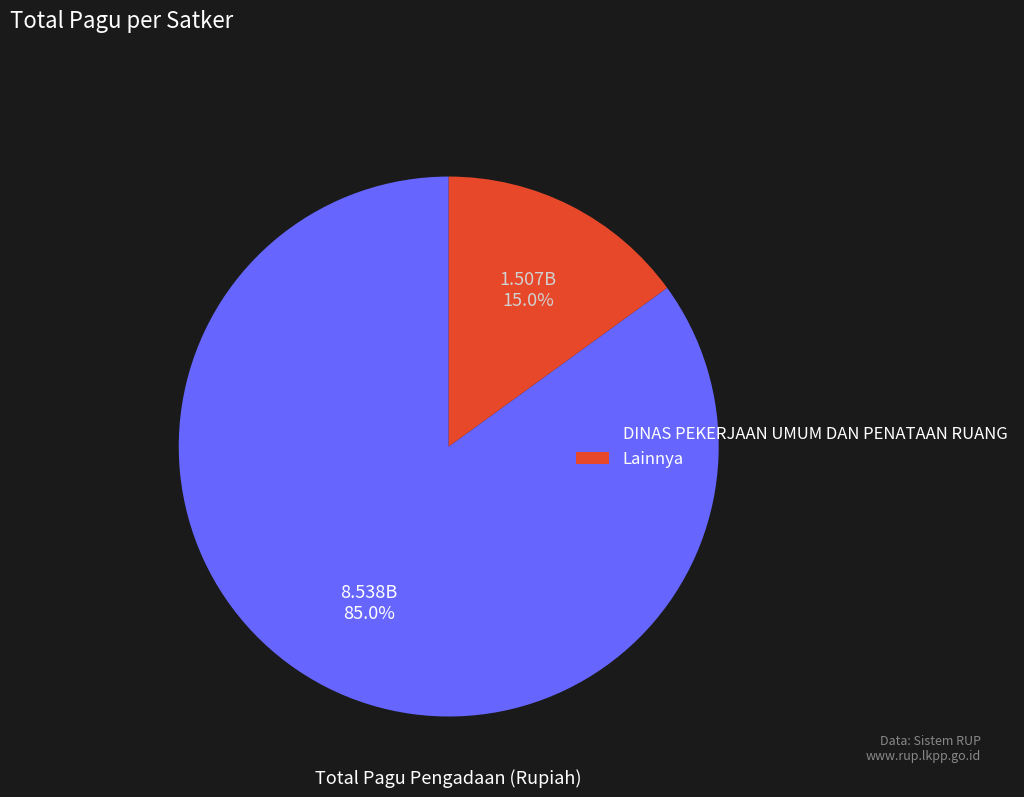

Which slice is the smallest?

Lainnya